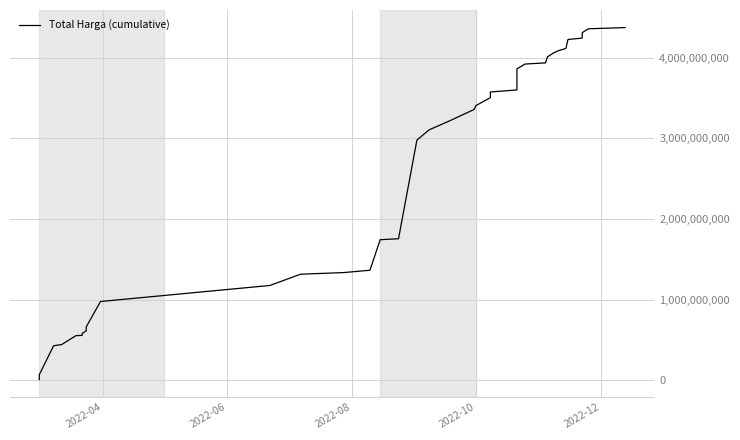

How many lines are shown in the chart?

1